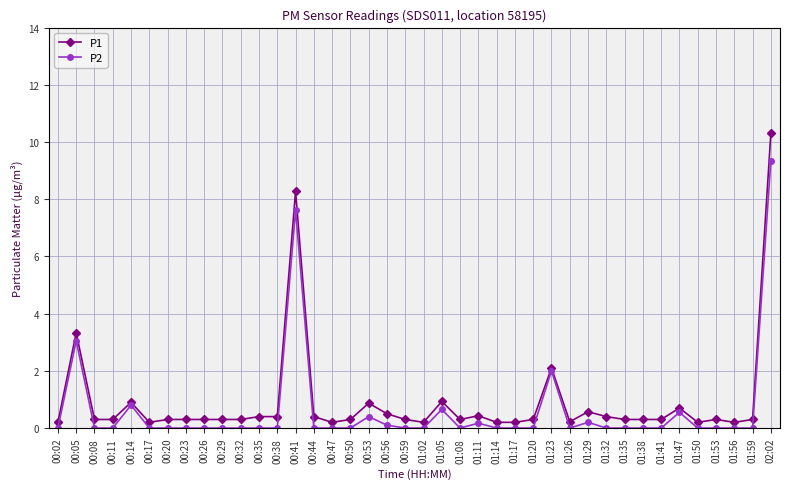

What position from the left is 01:11?

24